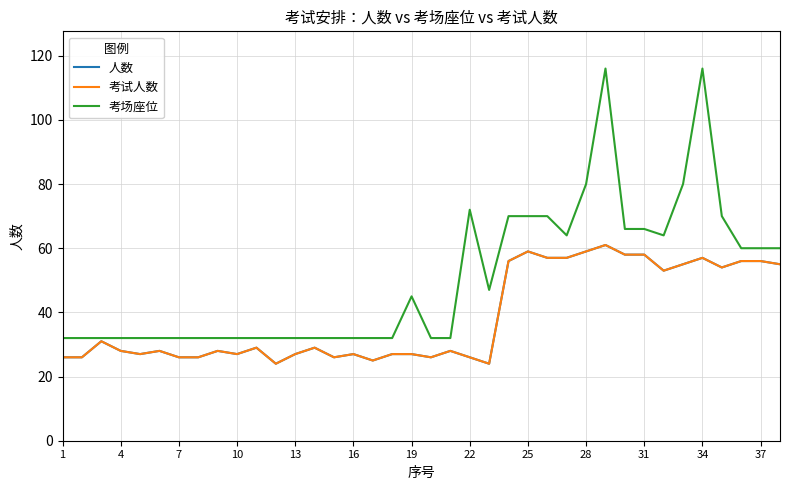

Is this an area chart (filled region under the line)?

No